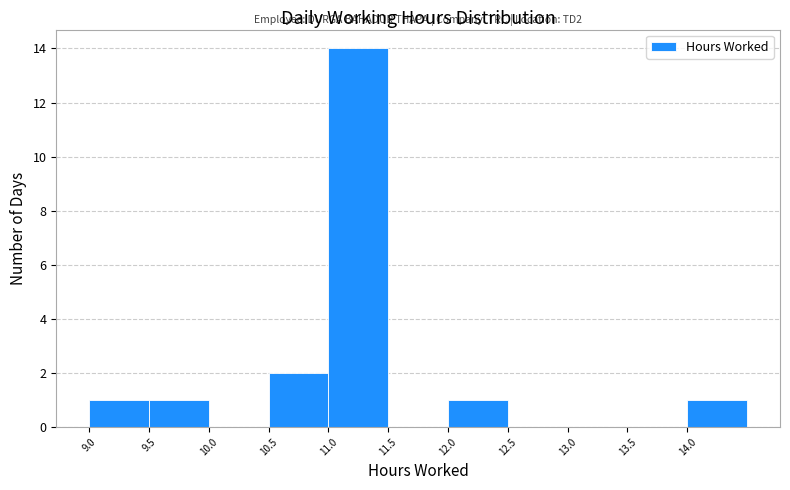

Over which range of the x-axis is the bar tallest?

11.0 to 11.5